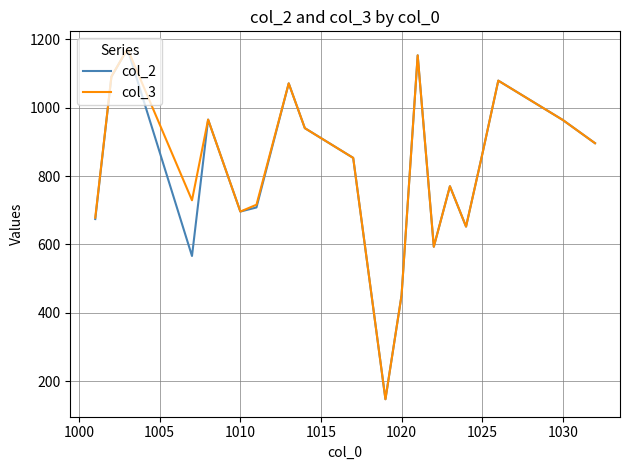

At how many categories does at least one series exceed 191?

19